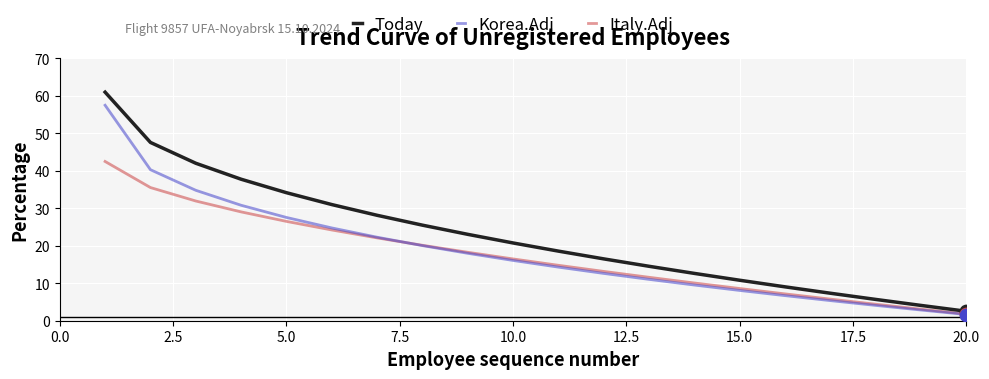

What is the maximum value for Today?

61.0